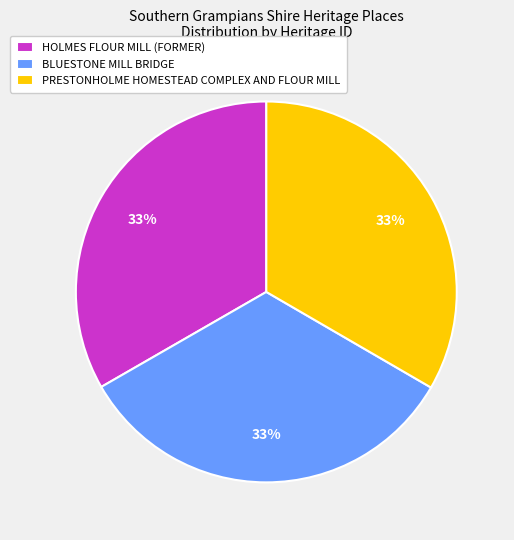

To the nearest percent, what is the combined percentage of BLUESTONE MILL BRIDGE and HOLMES FLOUR MILL (FORMER)?

67%